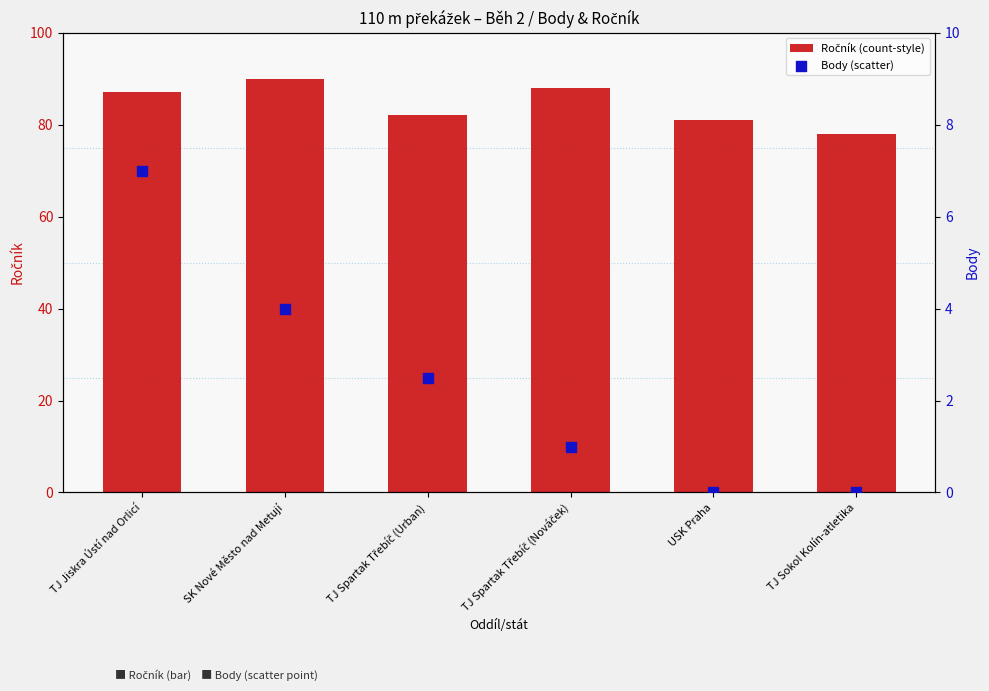

At how many categories does at least one series exceed 6?

6